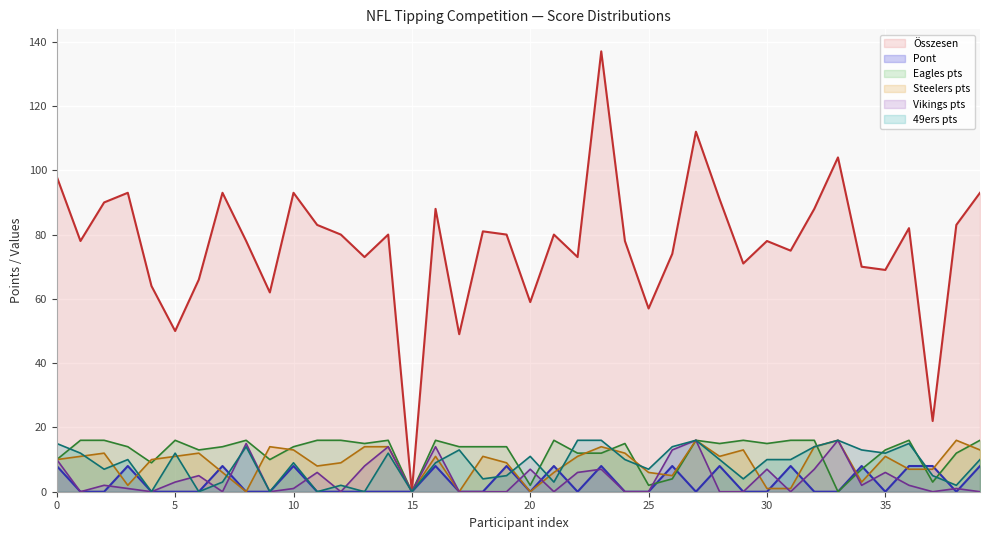

Reading left to right, transcribe all the data shown in this chart.

Összesen: 98	78	90	93	64	50	66	93	78	62	93	83	80	73	80	0	88	49	81	80	59	80	73	137	78	57	74	112	91	71	78	75	88	104	70	69	82	22	83	93
Pont: 8	0	0	8	0	0	0	8	0	0	8	0	0	0	0	0	8	0	0	8	0	8	0	8	0	0	8	0	8	0	0	8	0	0	8	0	8	8	0	8
Eagles pts: 10	16	16	14	9	16	13	14	16	10	14	16	16	15	16	0	16	14	14	14	2	16	12	12	15	2	4	16	15	16	15	16	16	0	7	13	16	3	12	16
Steelers pts: 10	11	12	2	10	11	12	6	0	14	13	8	9	14	14	0	11	0	11	9	0	6	11	14	12	6	5	16	11	13	1	1	14	16	3	11	7	7	16	13
Vikings pts: 10	0	2	1	0	3	5	0	15	0	1	6	0	8	14	0	14	0	0	0	7	0	6	7	0	0	13	16	0	0	7	0	7	16	2	6	2	0	1	0
49ers pts: 15	12	7	10	0	12	0	3	14	0	9	0	2	0	12	0	9	13	4	5	11	3	16	16	10	7	14	16	10	4	10	10	14	16	13	12	15	5	2	10